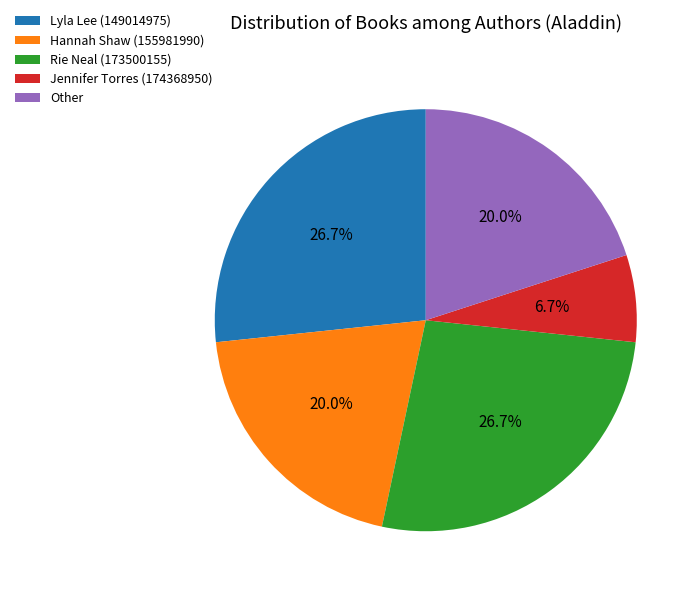

Which category has the smallest portion of the pie?

Jennifer Torres (174368950)